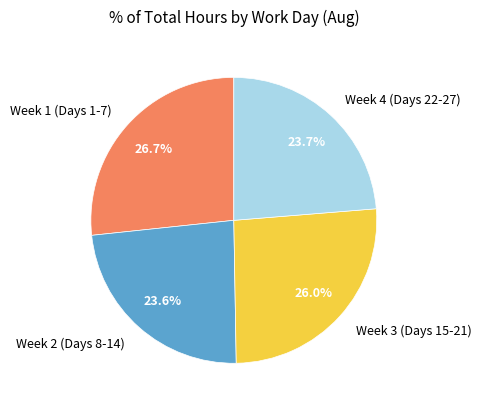

How many slices are in this pie chart?

4